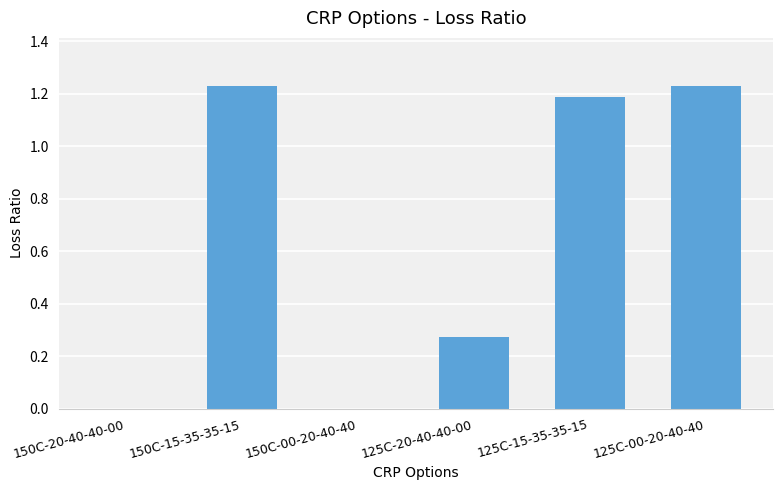

What is the sum of all values?

3.9